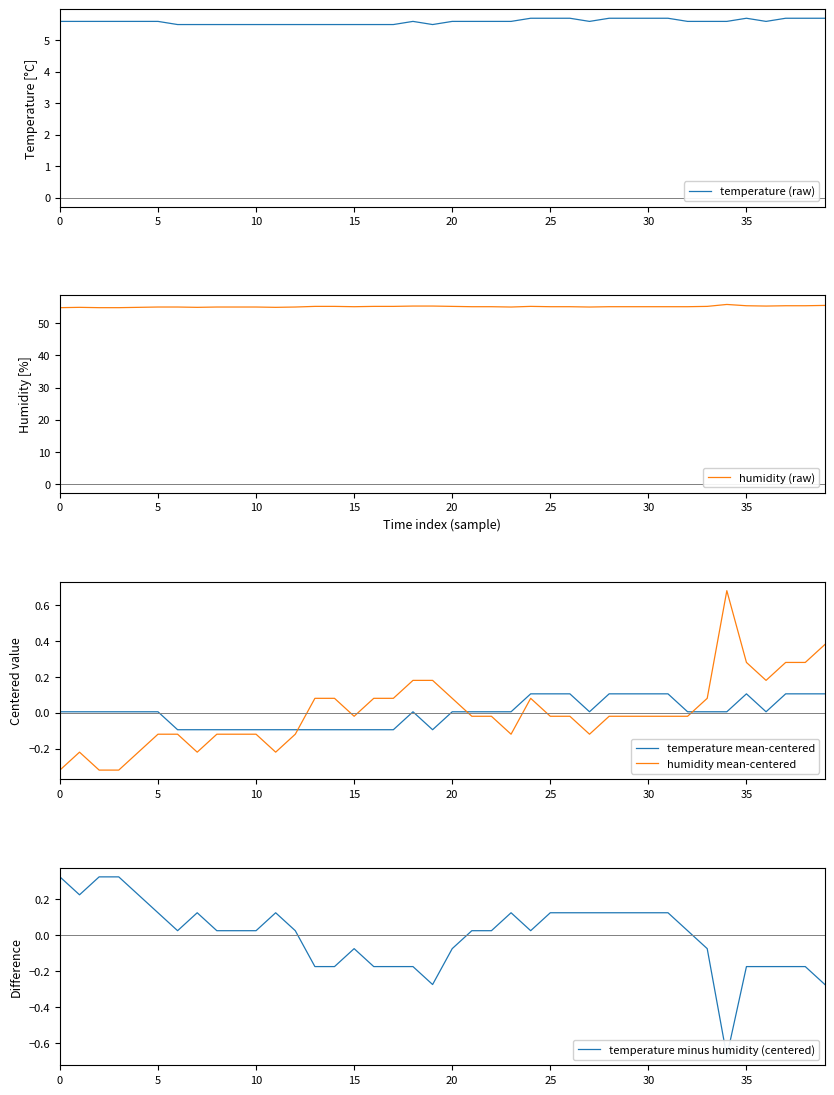

At how many categories does at least one series exceed 31?

40